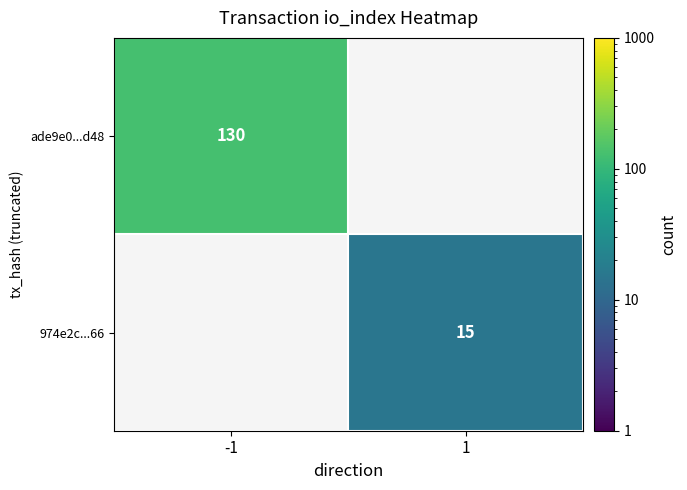

The value of ade9e0...d48 at -1 is 196. True or false?

False